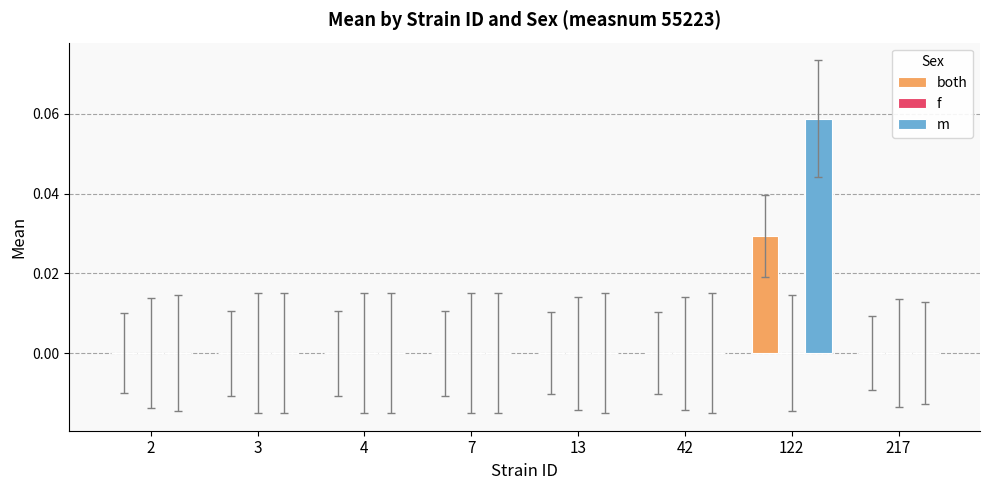

Is it true that m equals 0.0 at 2?

True